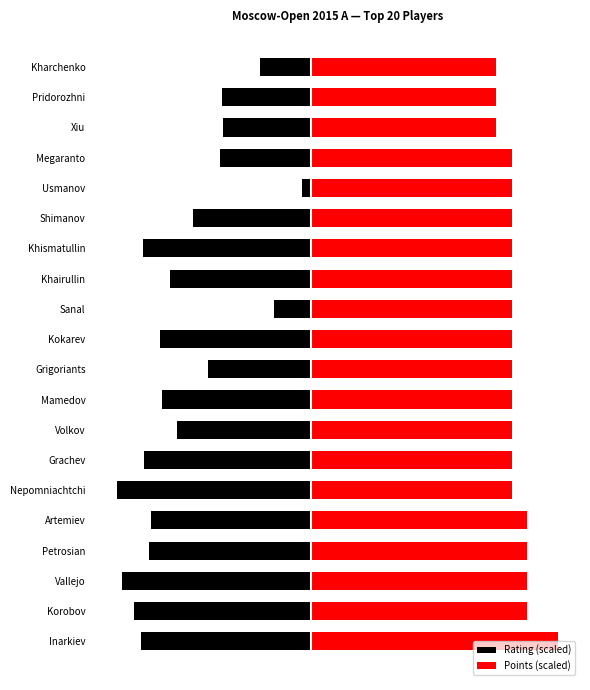

What is the approximate value of Rating (scaled) at Grachev?

-27.0